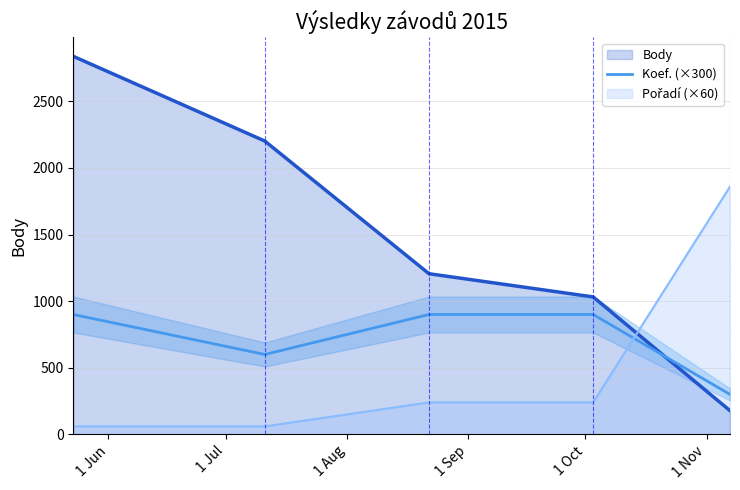

What is the sum of all values?

3600